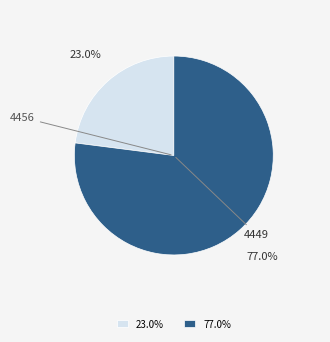

Combined, what portion of the pie is 4449 and 4456?

100.0%